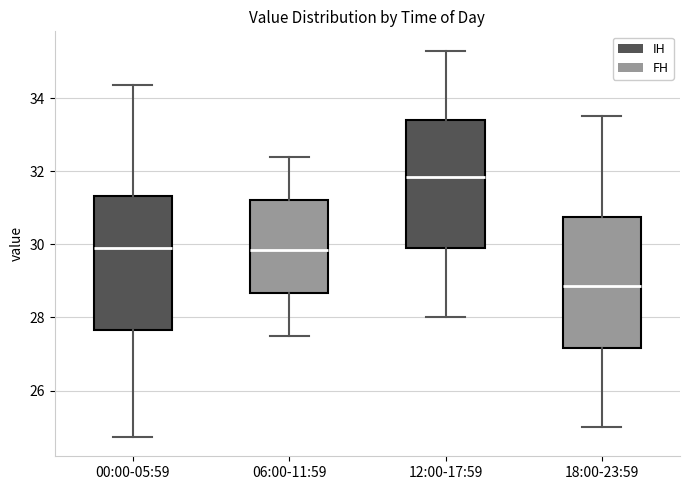

Which box has the highest median line?

12:00-17:59